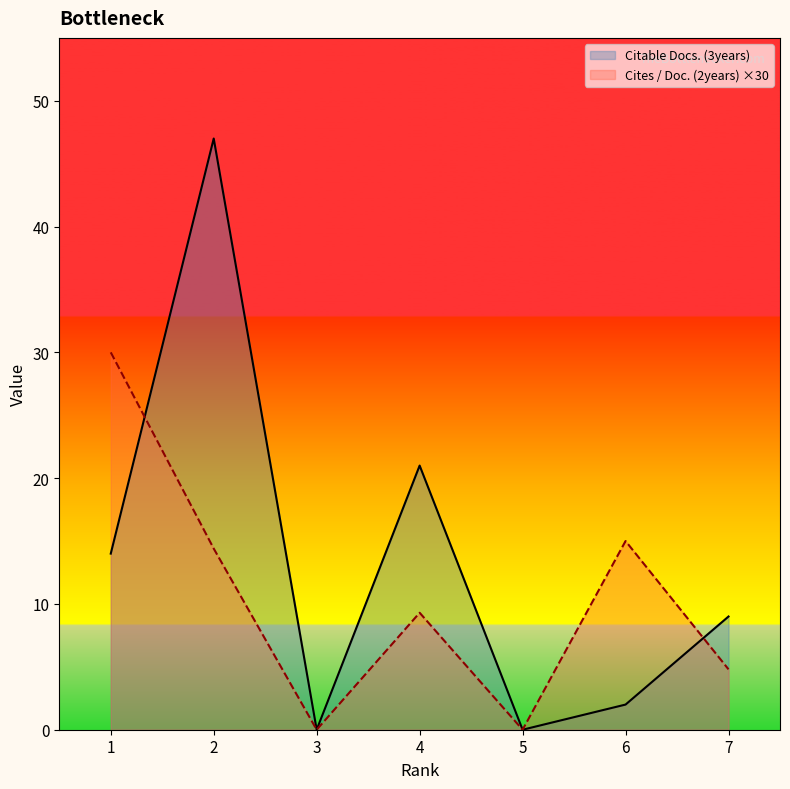

Does the chart display data point markers on the line(s)?

No